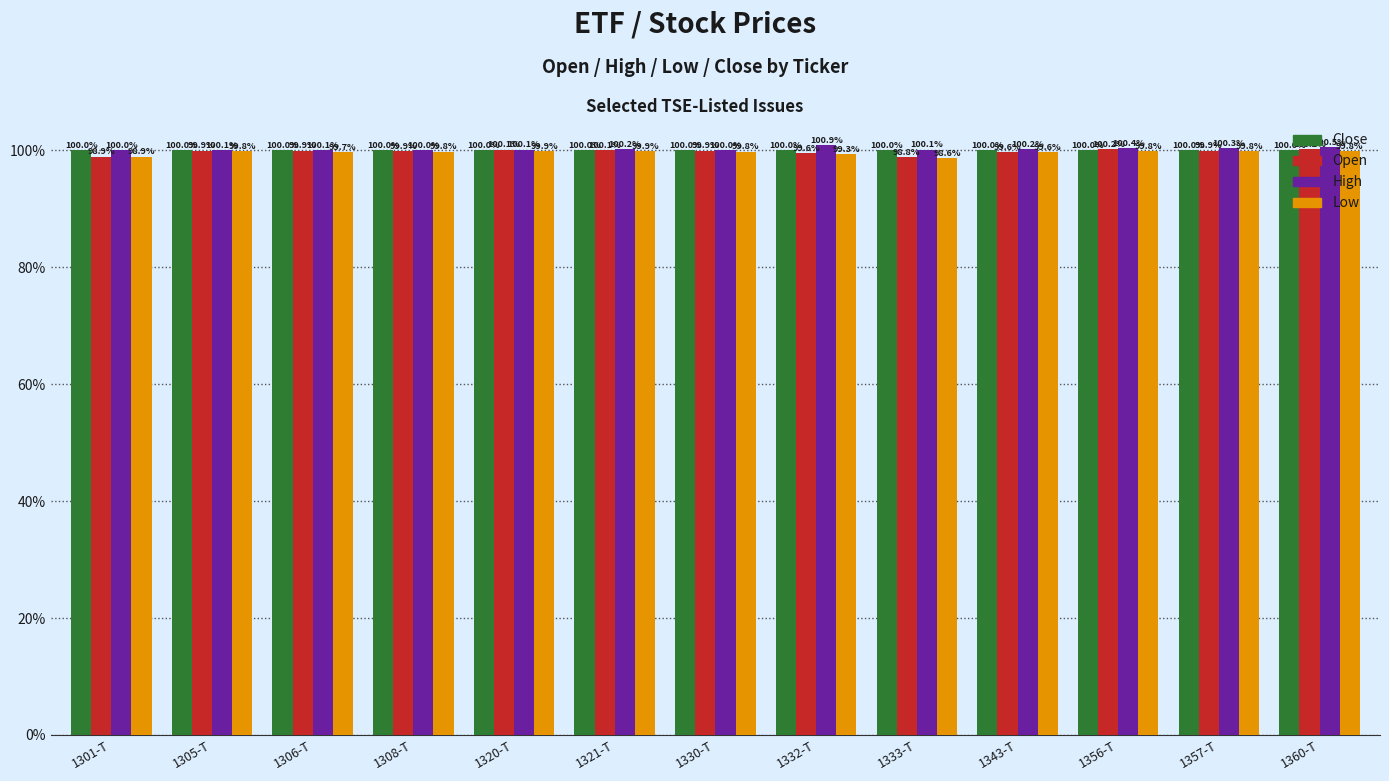

What is the label of the 5th bar from the left?

1320-T